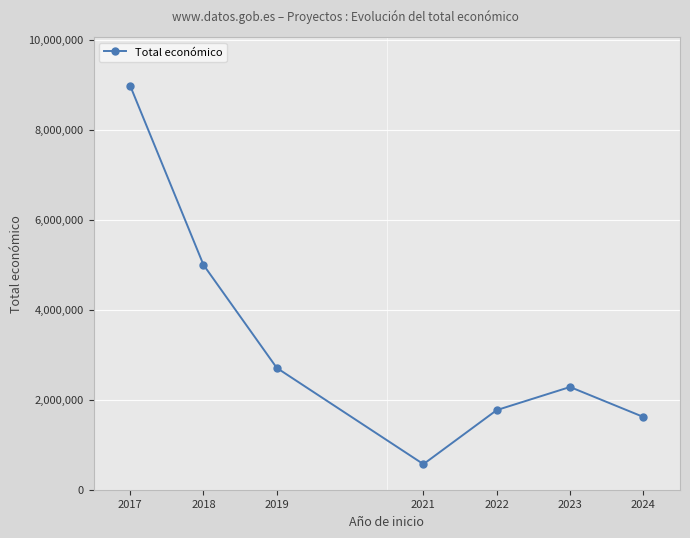

True or false: the data has more than 0 interior local peaks.

True